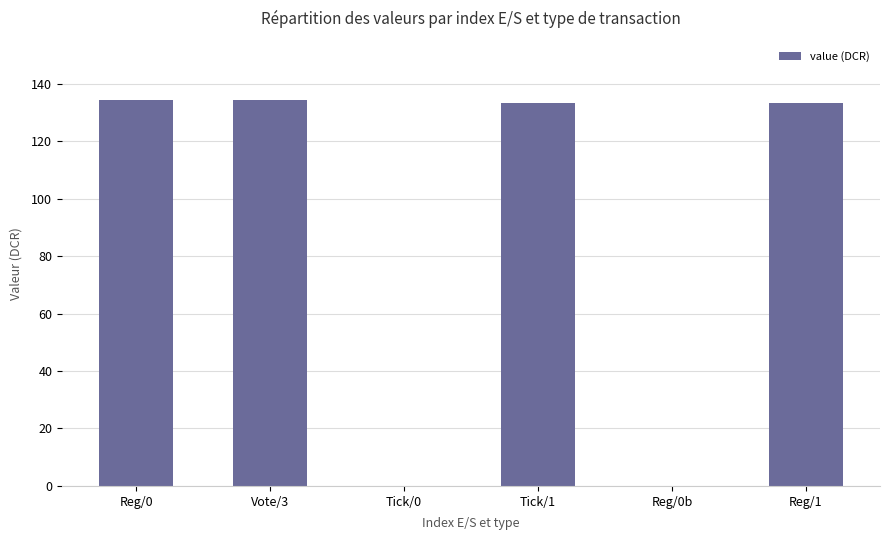

What is the greatest value displayed?

134.4